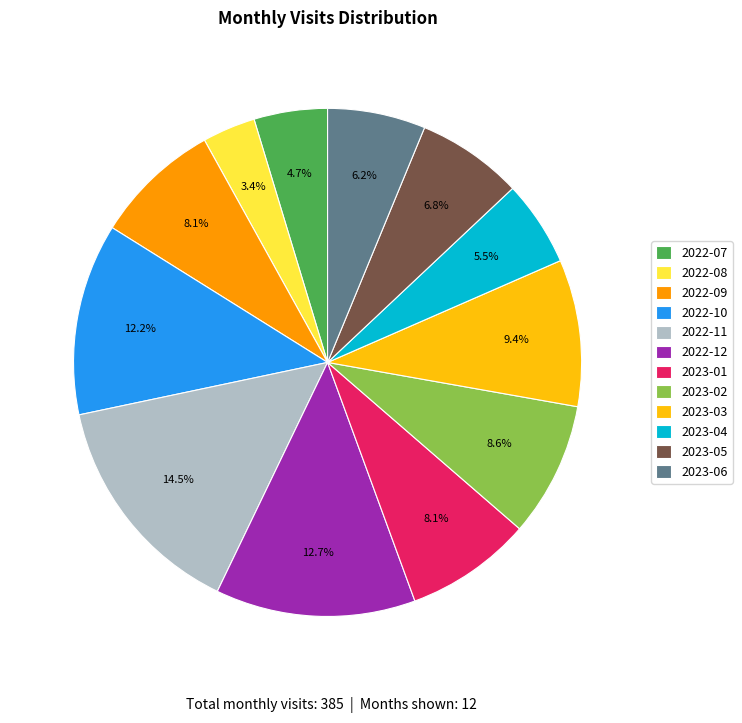

To the nearest percent, what portion does 2022-10 represent?

12%